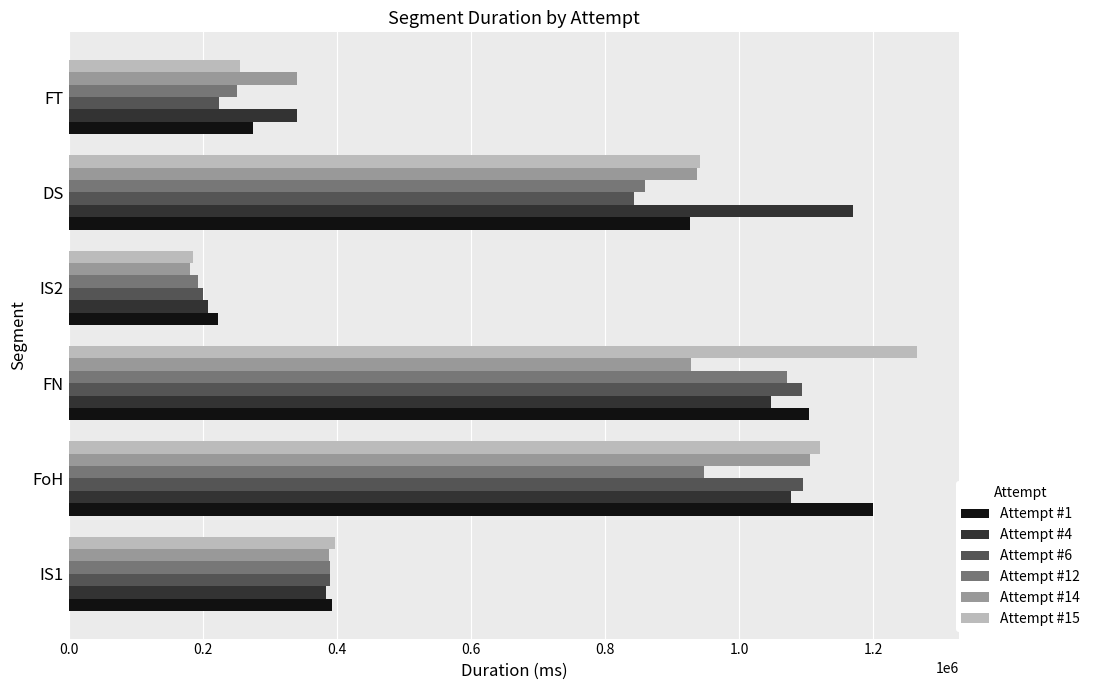

Where is Attempt #6 nearest to the value 648013?

DS